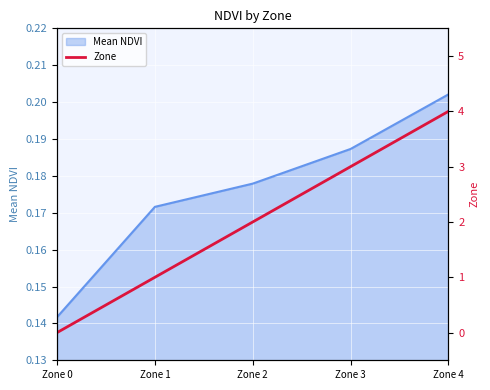

At which category does the chart reach its peak across all series?

Zone 4